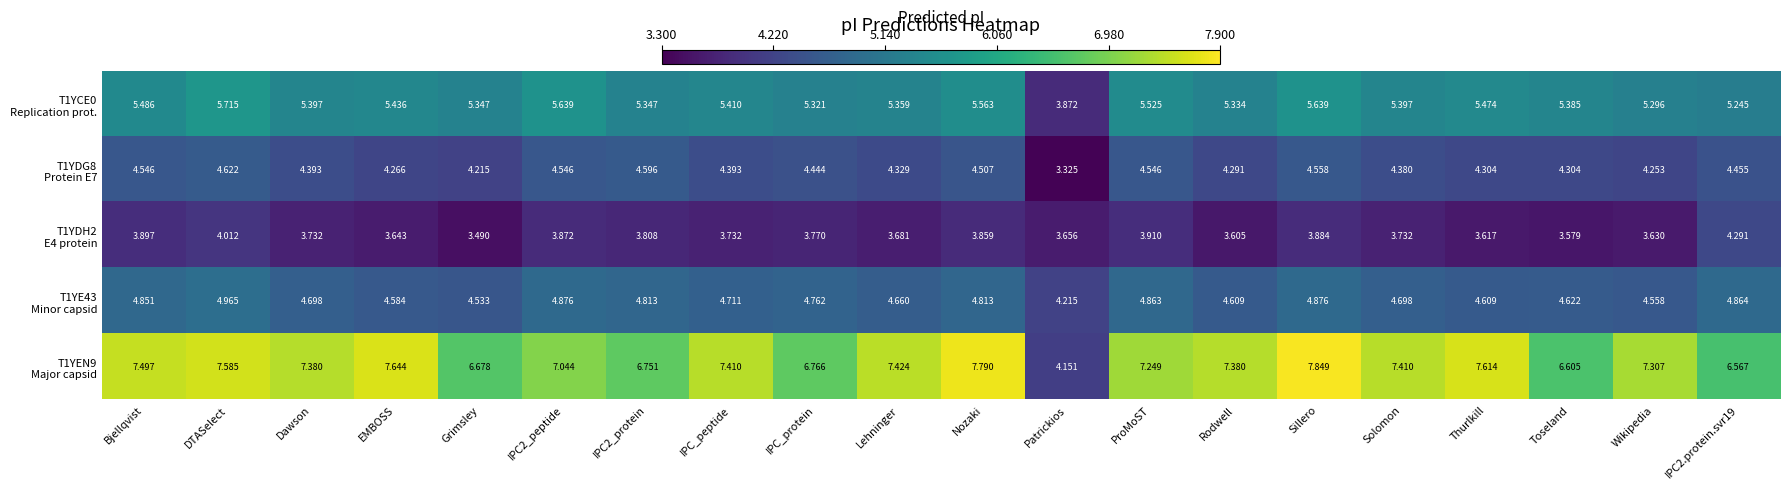

At which category is the sum across all series the highest?

DTASelect